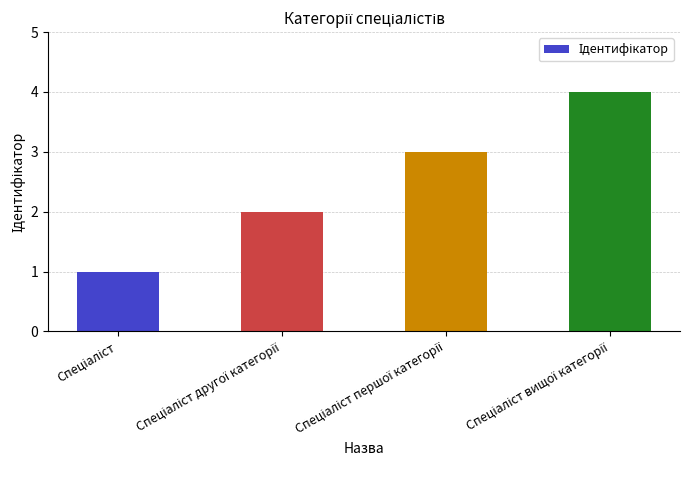

What is the sum of all values?

10